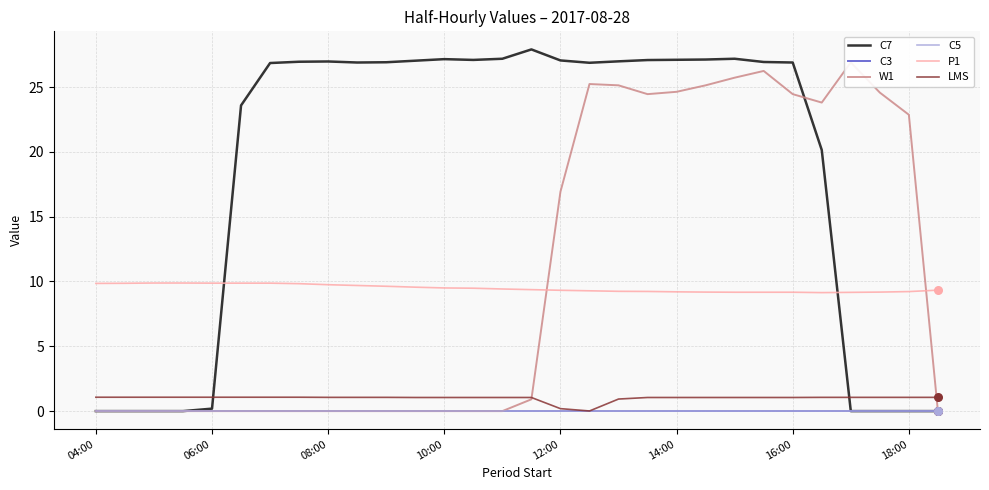

Which series has the widest spread of Y values?

C7